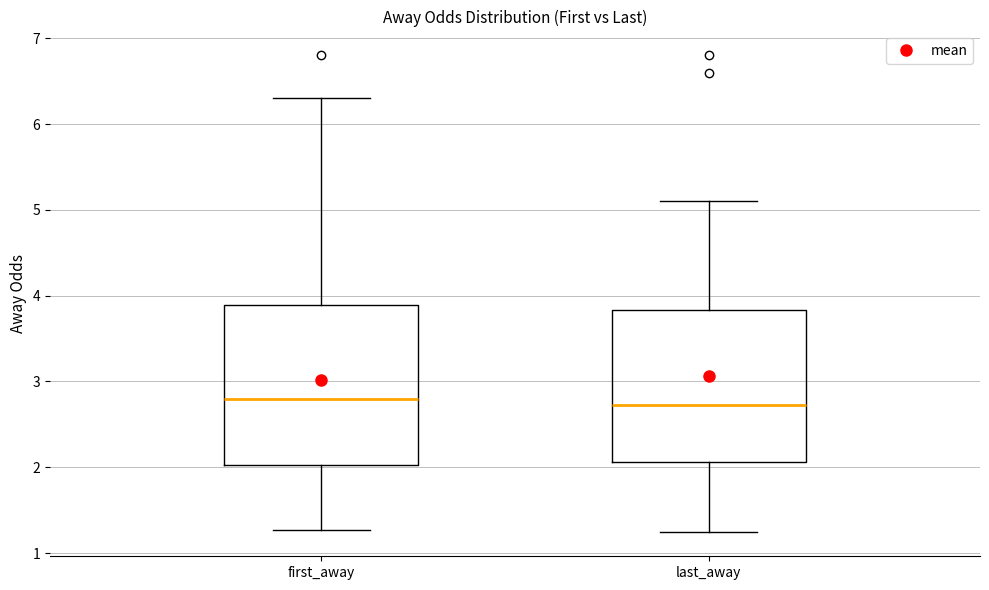

Reading left to right, read every box against the y-axis: the position of its median line, the range the box covers, and the ends of its whiskers. The values are not printed on the chart, so give them approximately, as read against the axis.

first_away: median 2.8, box 2.0 to 3.9, whiskers 1.3 to 6.3
last_away: median 2.7, box 2.1 to 3.8, whiskers 1.2 to 5.1